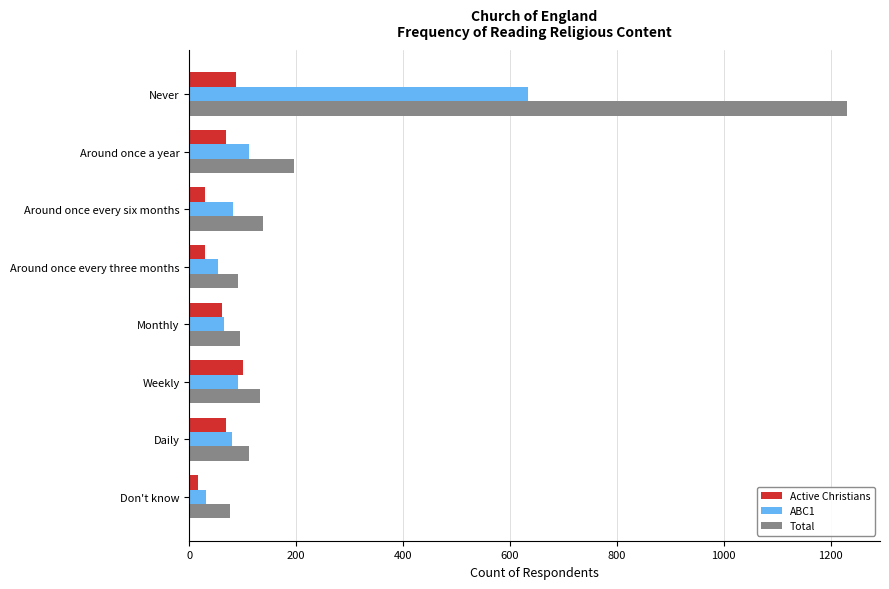

Rank the series by their maximum value, from highest to lowest.

Total, ABC1, Active Christians